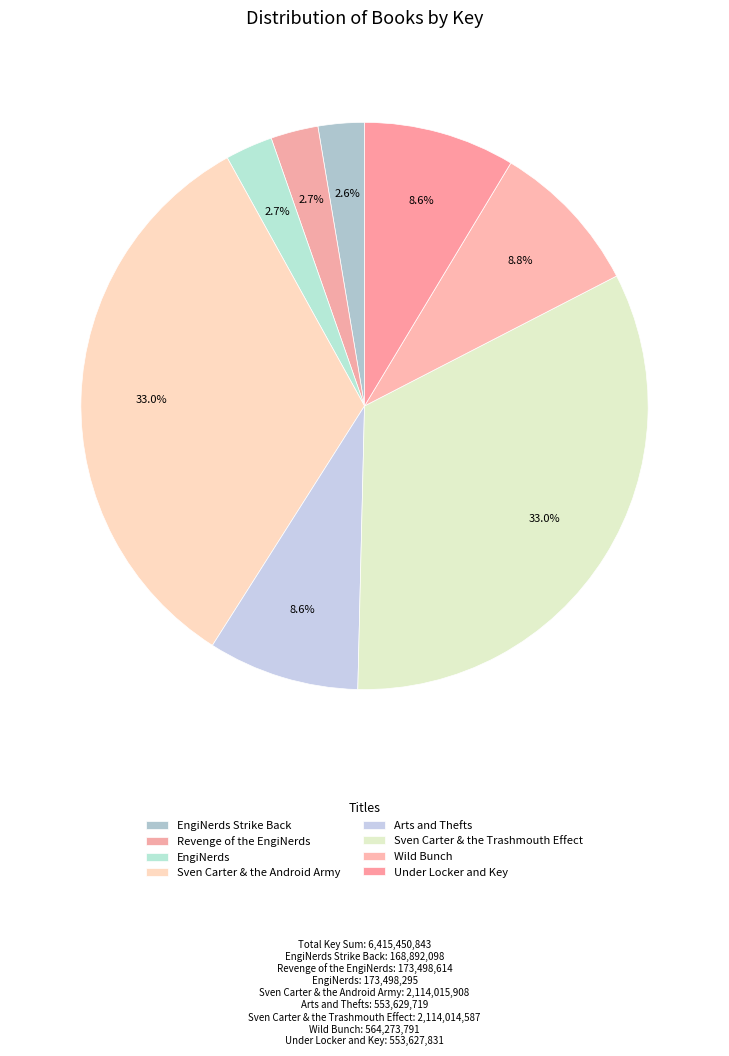

Count the number of slices in the pie.

8